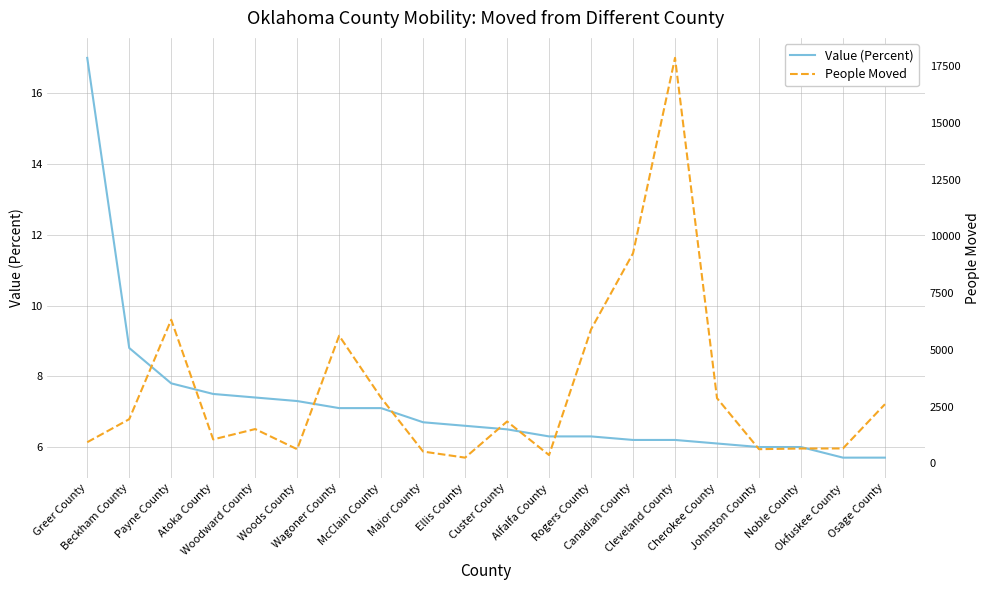

List the series in order of their peak value, lowest first.

Value (Percent), People Moved